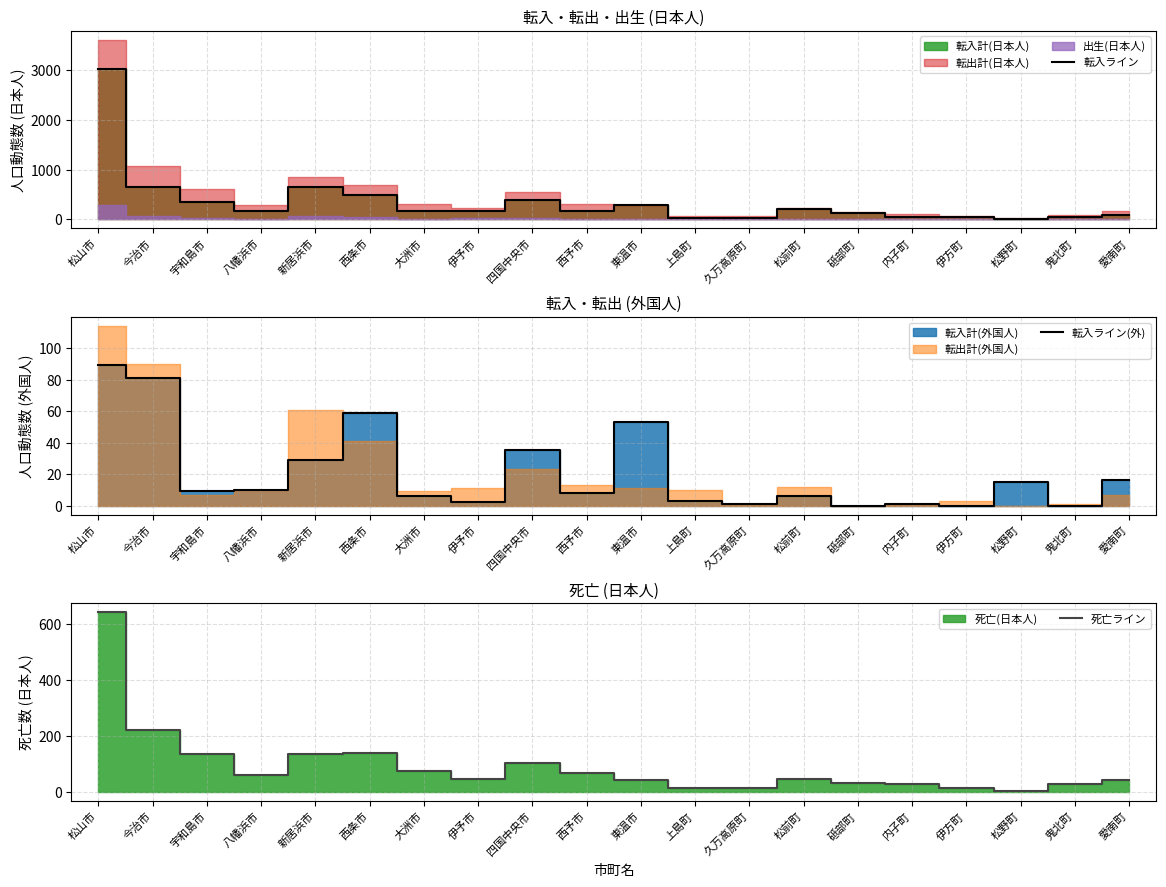

True or false: 死亡ライン and 転入ライン cross at least once.

False